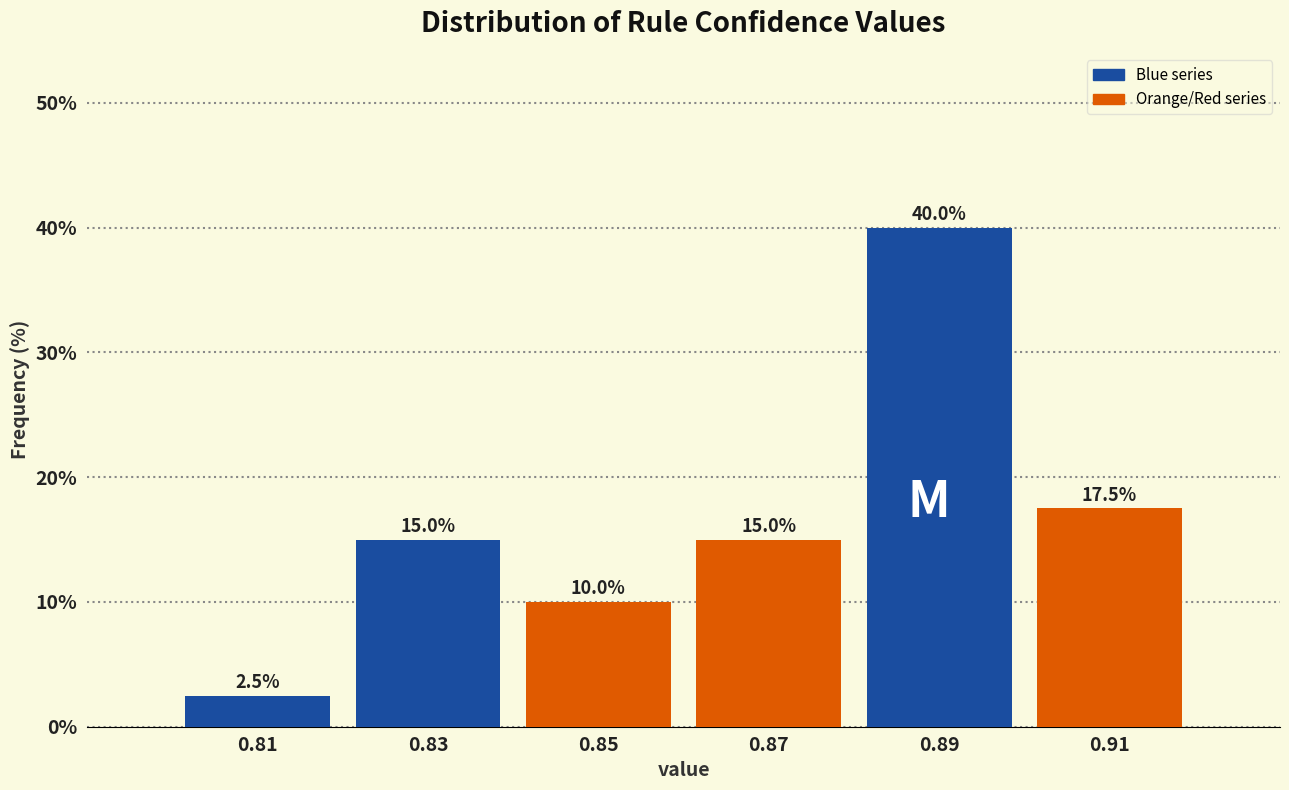

Reading left to right, transcribe this chart: for each bar, give the range it covers on the x-axis and its height.

0.80 to 0.82: 2.5
0.82 to 0.84: 15.0
0.84 to 0.86: 10.0
0.86 to 0.88: 15.0
0.88 to 0.90: 40.0
0.90 to 0.92: 17.5